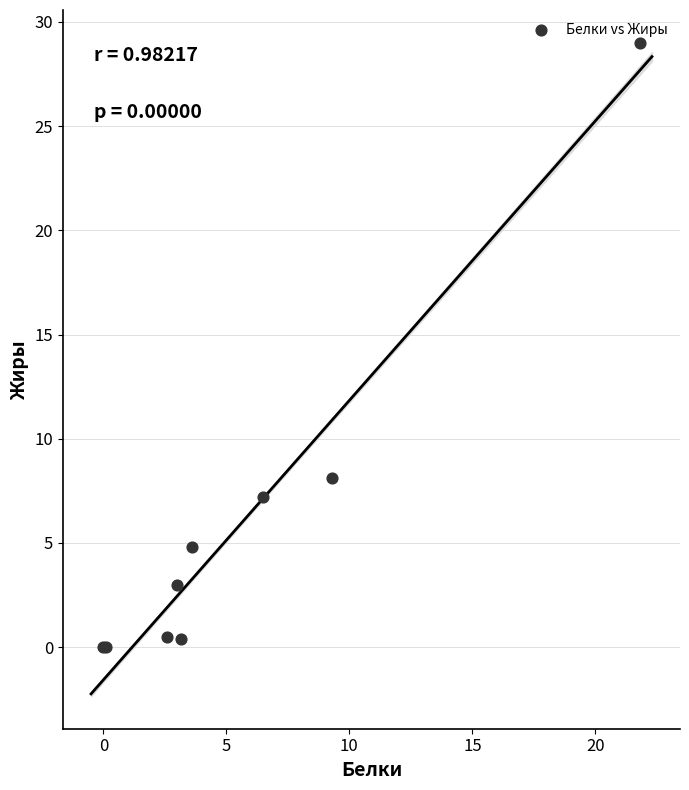

What Y value in the scatter plot is closest to 14?

8.1